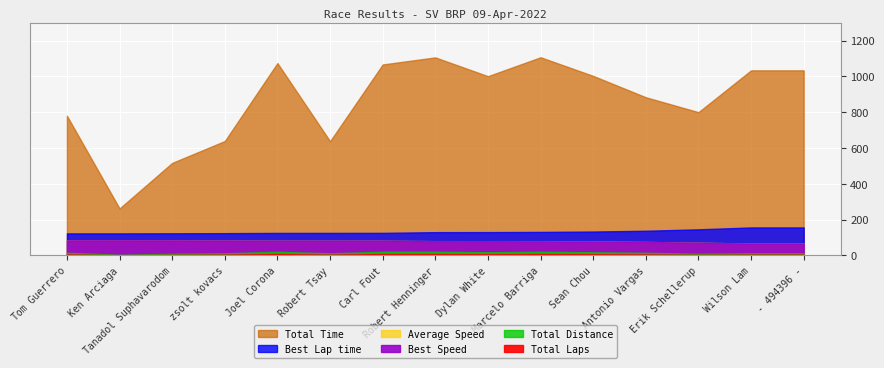

How many lines are shown in the chart?

6